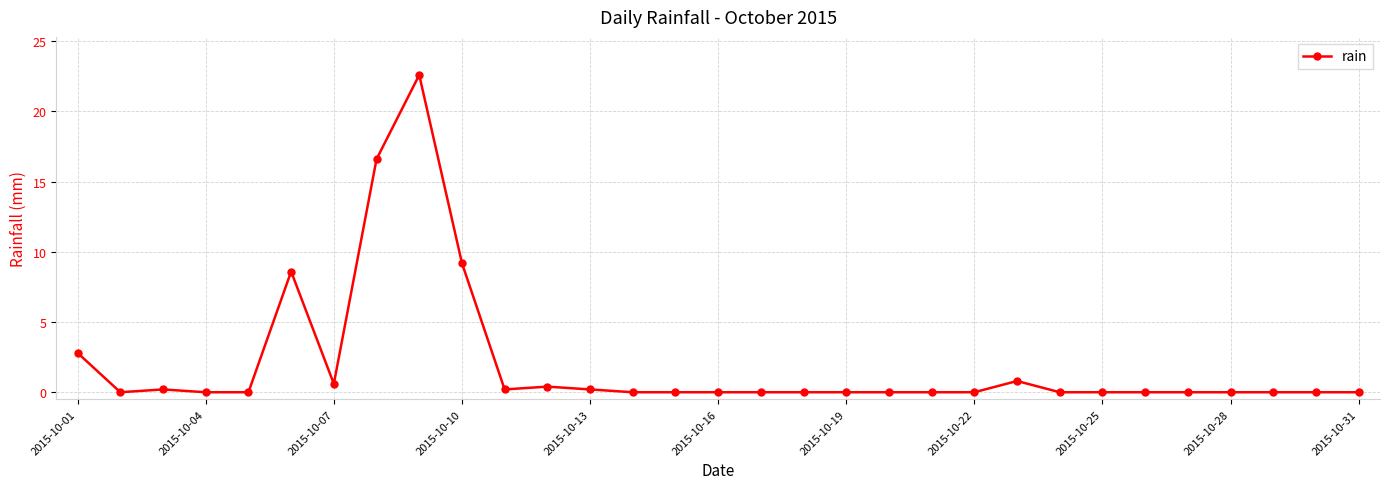

How many lines are shown in the chart?

1